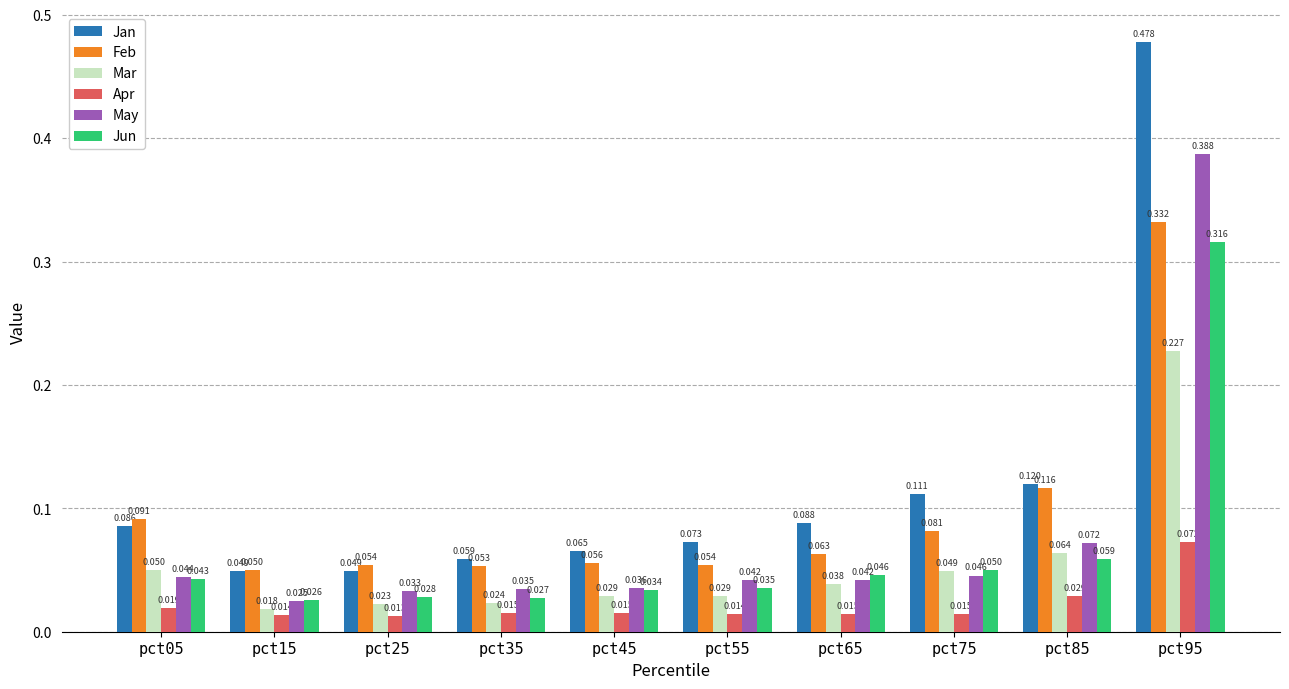

List the series in order of their peak value, highest first.

Jan, May, Feb, Jun, Mar, Apr